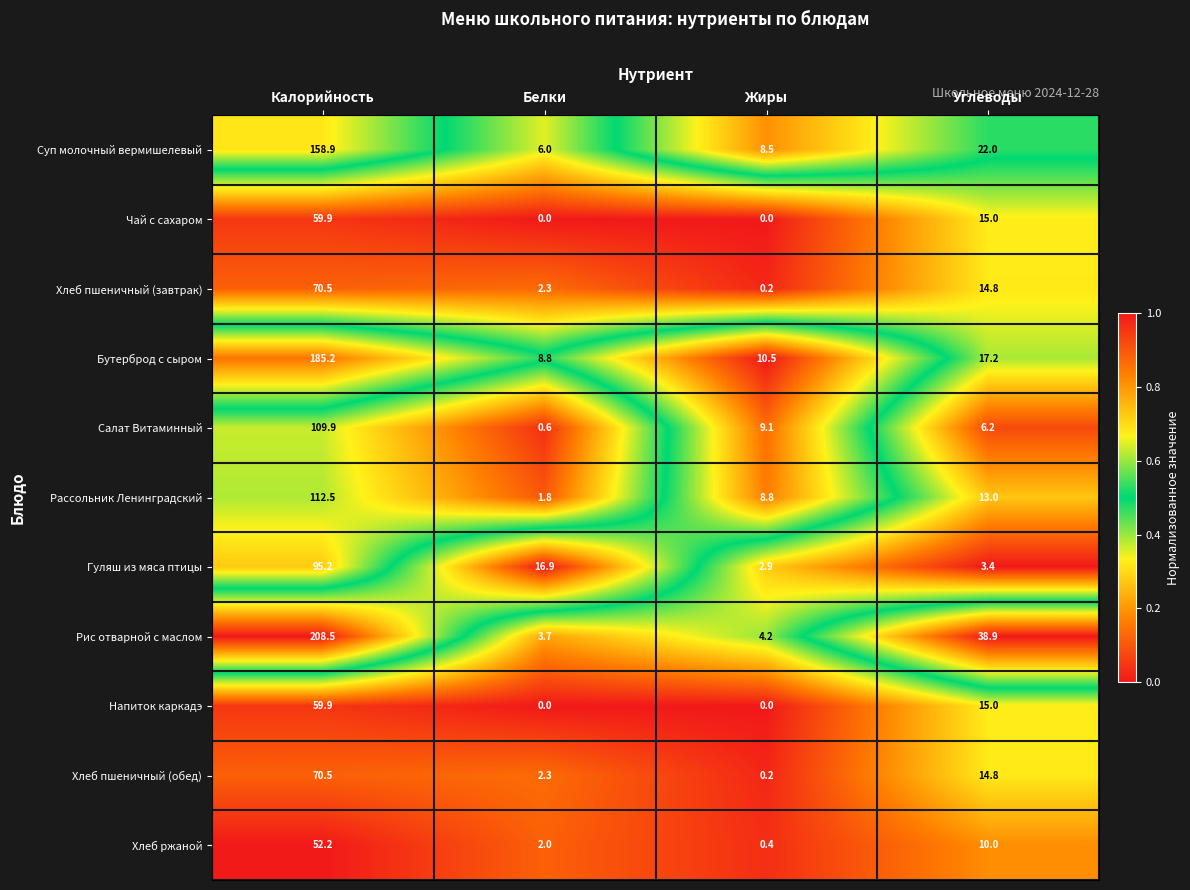

What is the maximum value for Хлеб пшеничный (завтрак)?

70.5